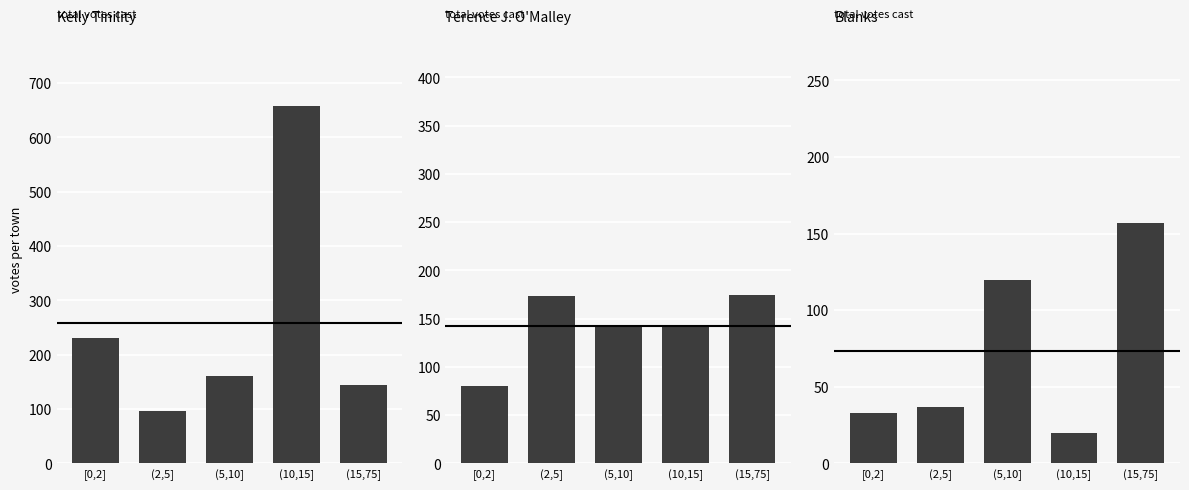

What is the label of the 1st bar from the left?

[0,2]